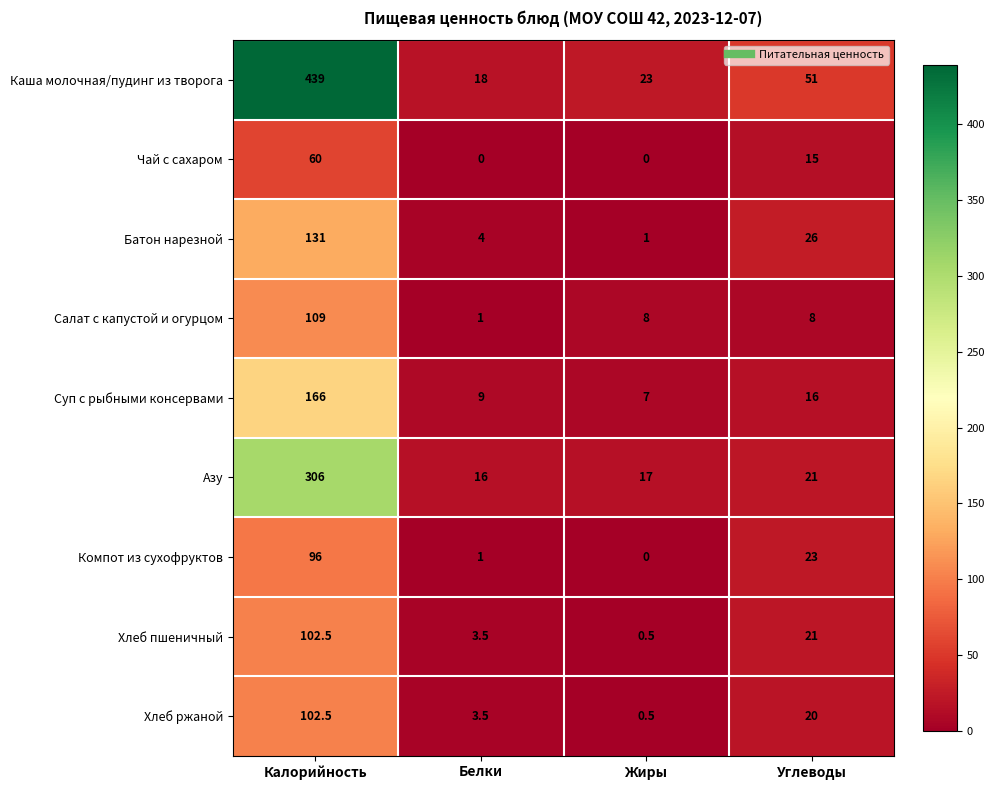

True or false: Чай с сахаром has a value of -37.1 at Жиры.

False